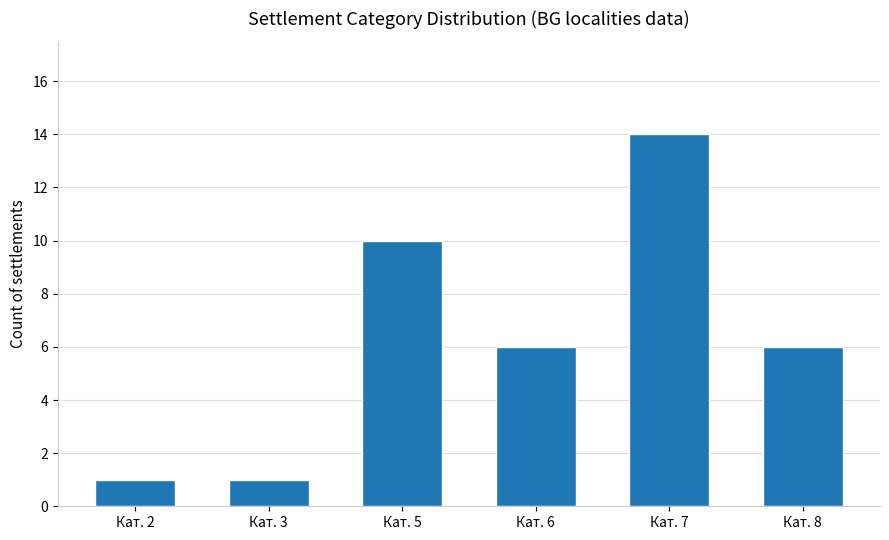

What is the maximum value shown in the chart?

14